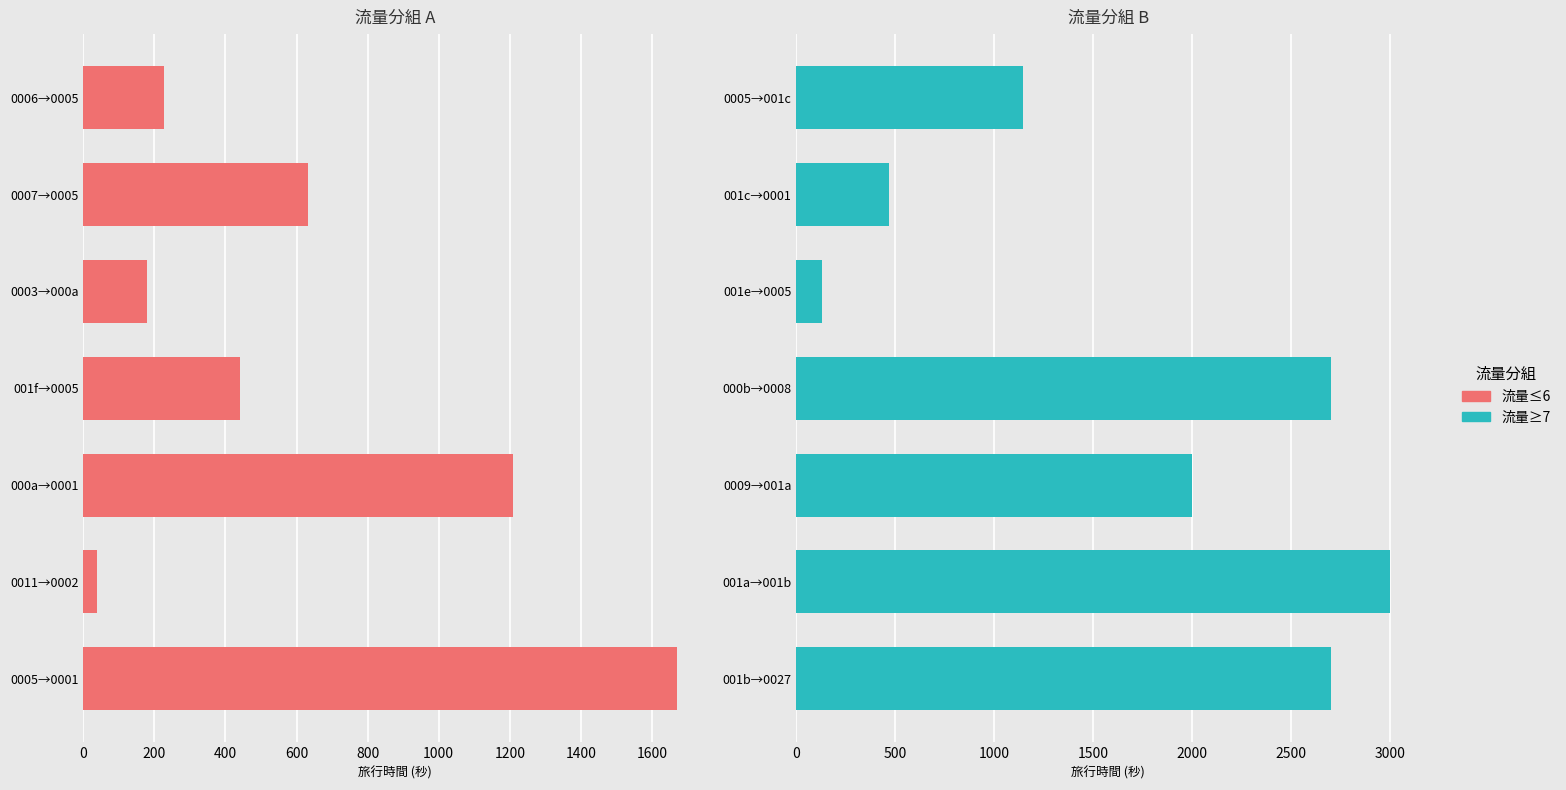

Read the 流量≥7 value at 001e→0005, to the nearest 50.

150